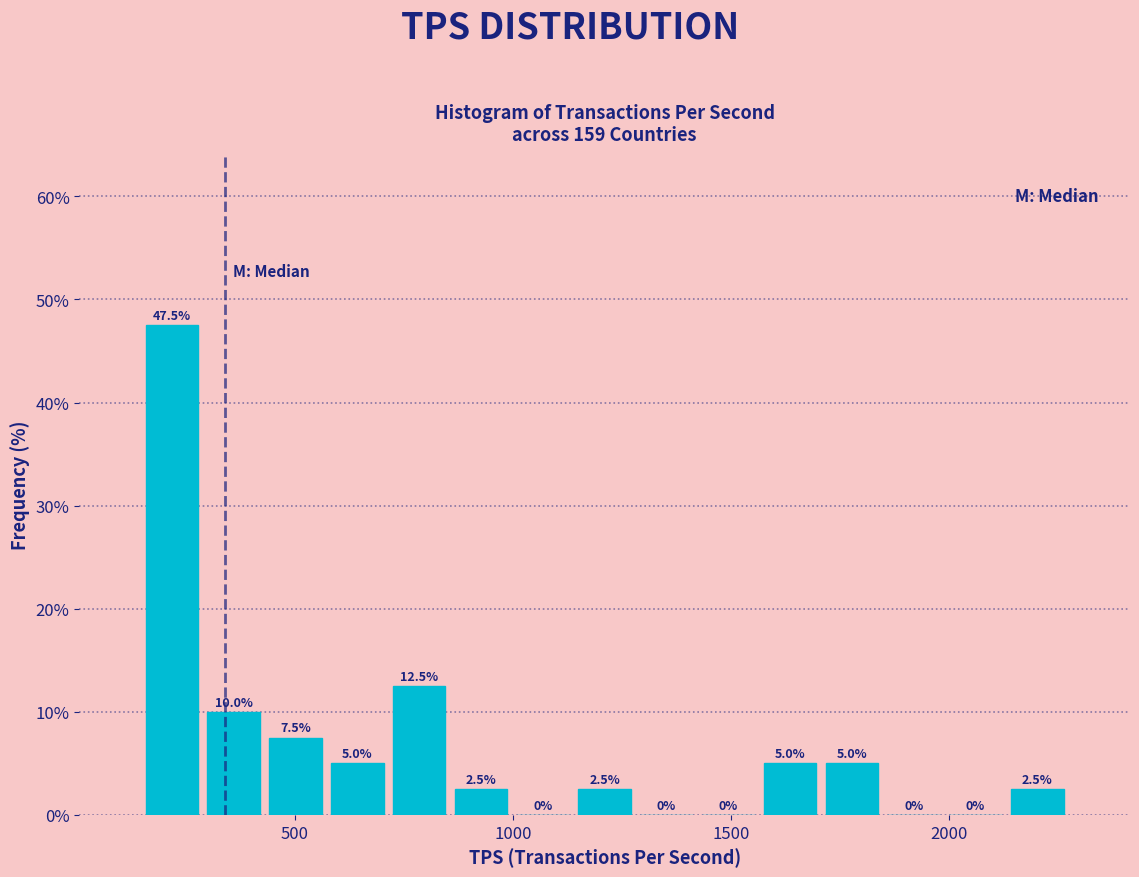

Around what value on the x-axis is the tallest bar? Give the approximate position of its centre, as read against the axis.

200